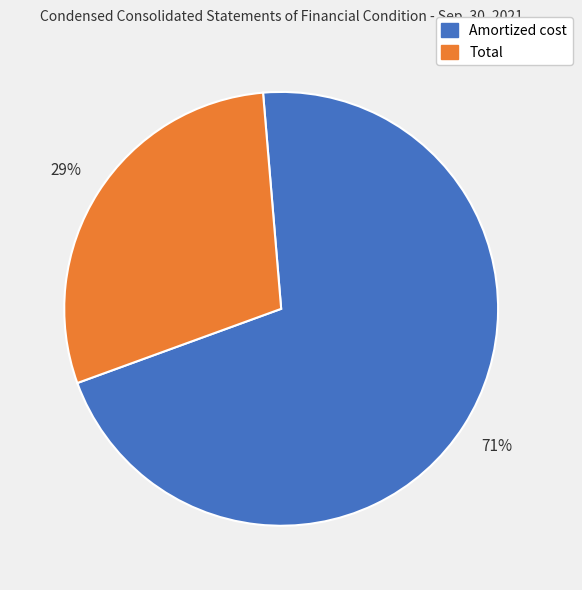

To the nearest percent, what is the difference between the largest and smallest slice percentages?

42%